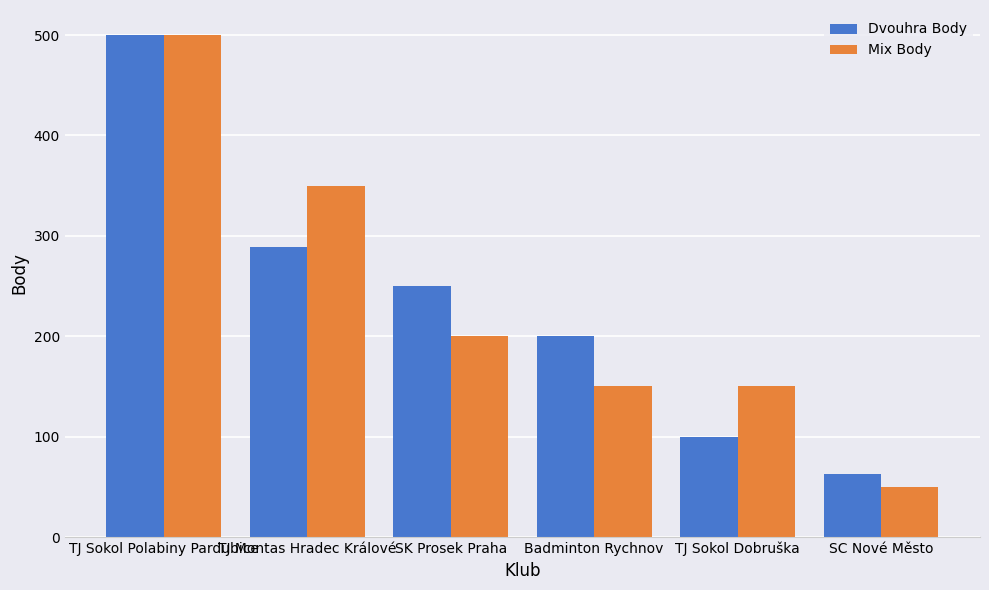

What is the average value of the Mix Body series?

233